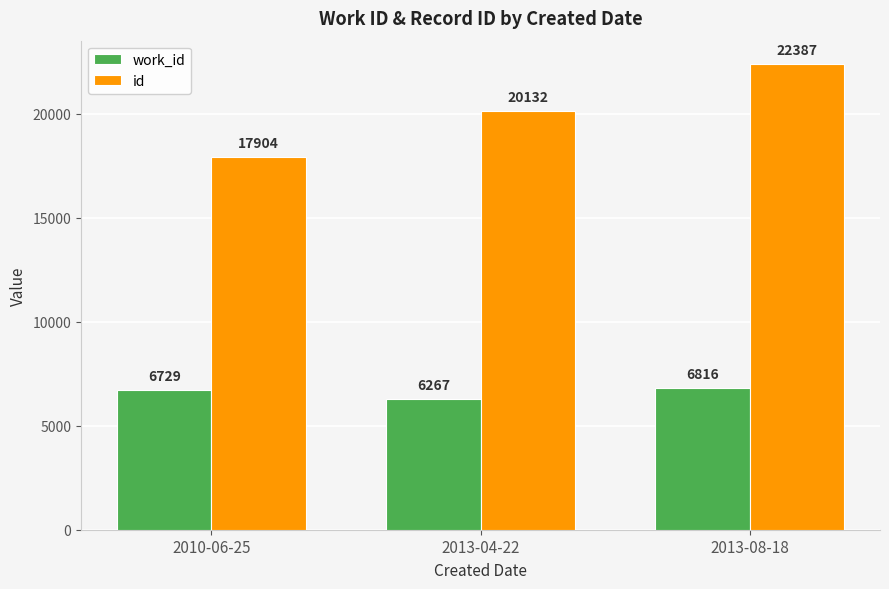

What is the value of the work_id bar at the 2nd from the left?

6267